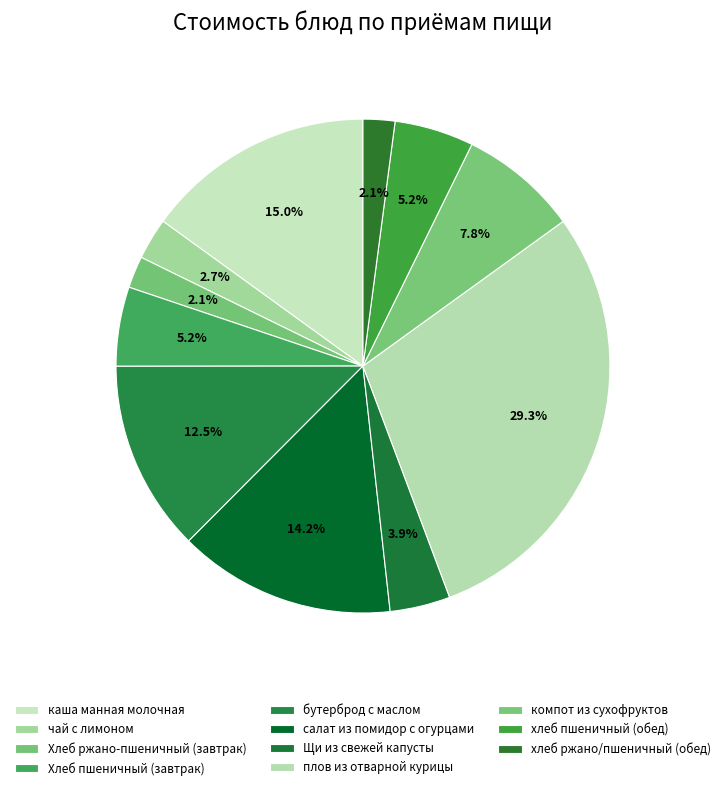

Does Хлеб ржано-пшеничный (завтрак) represent more than half of the total?

No